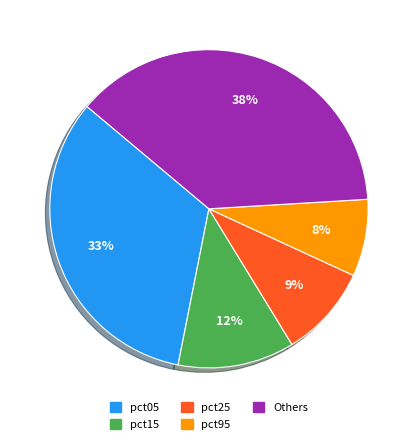

Is there a majority slice in this chart?

No